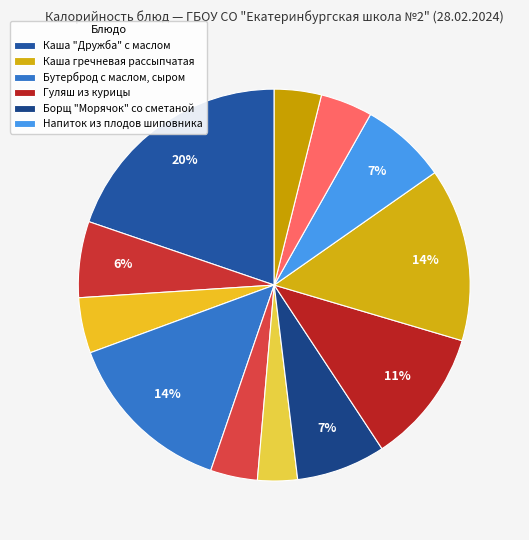

How many slices are in this pie chart?

12